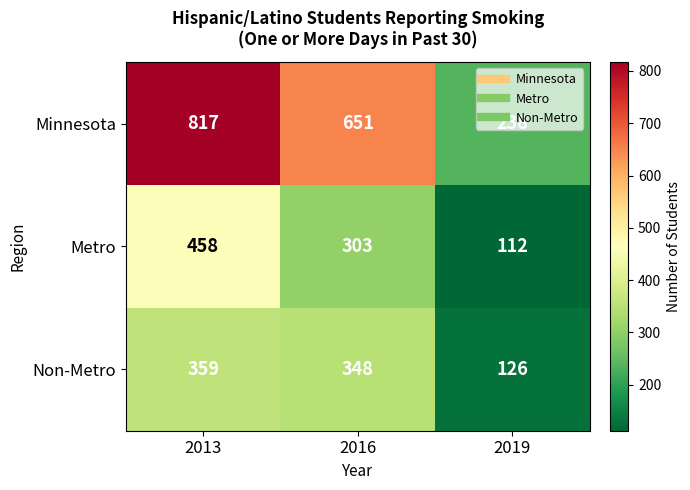

At which category does the chart reach its peak across all series?

2013